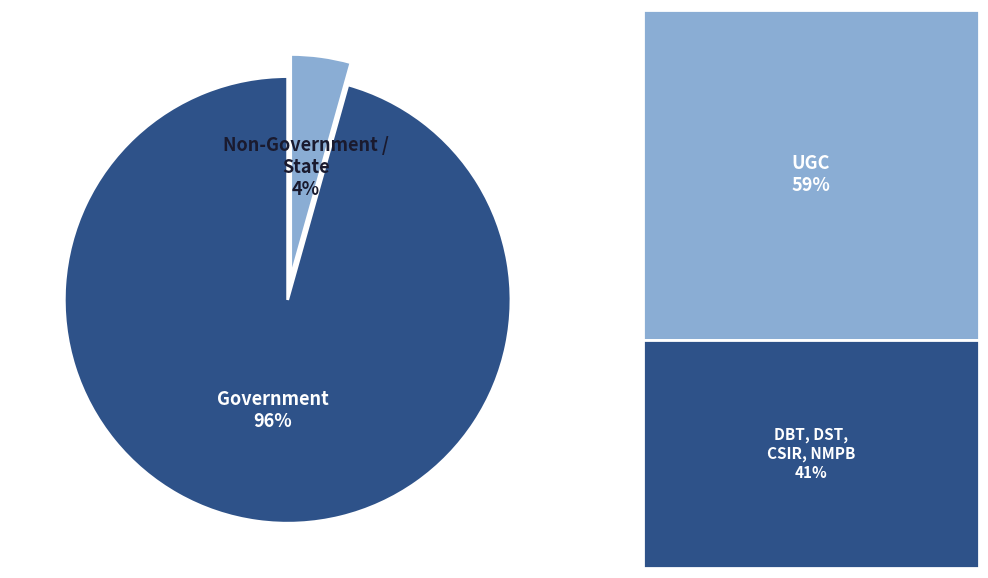

Is there a majority slice in this chart?

Yes